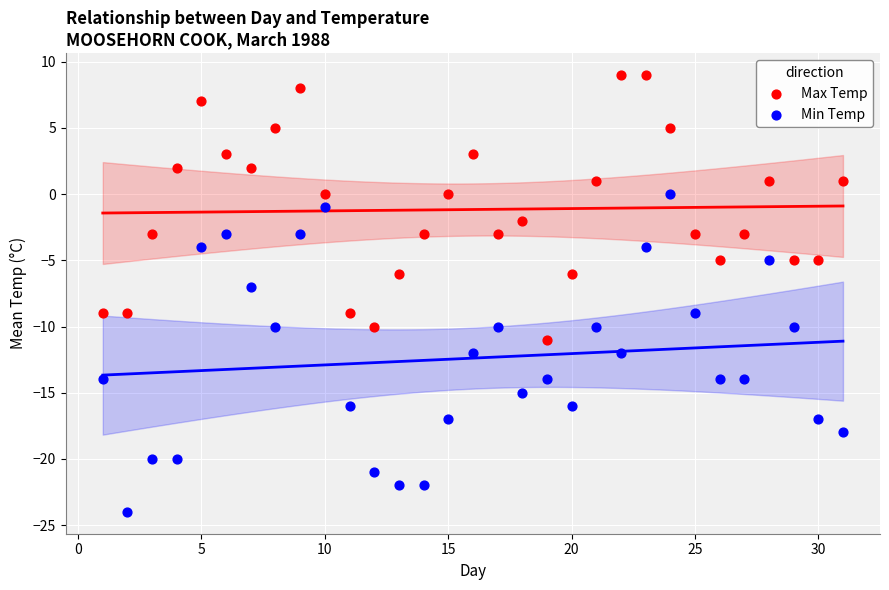

What is the X range (max minus min) for the scatter plot?

30